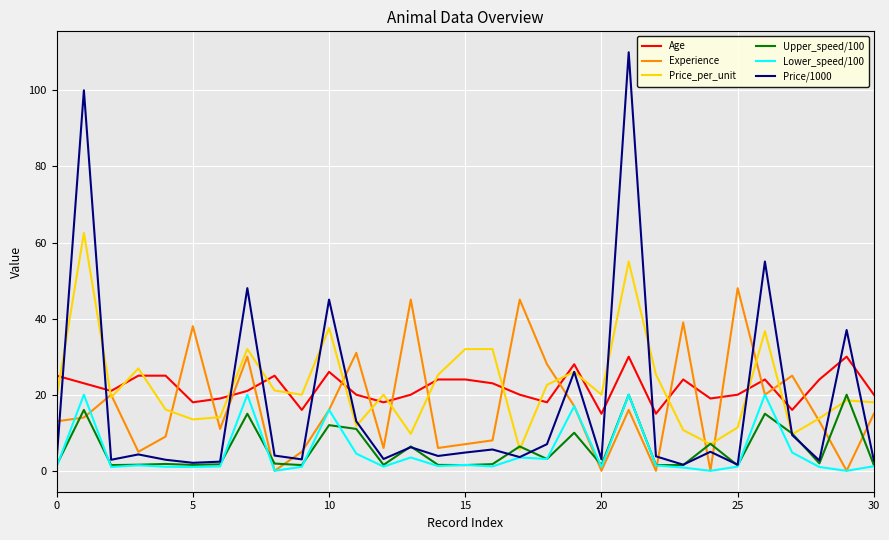

After their last crossing, which series has the higher values: Age or Price/1000?

Age